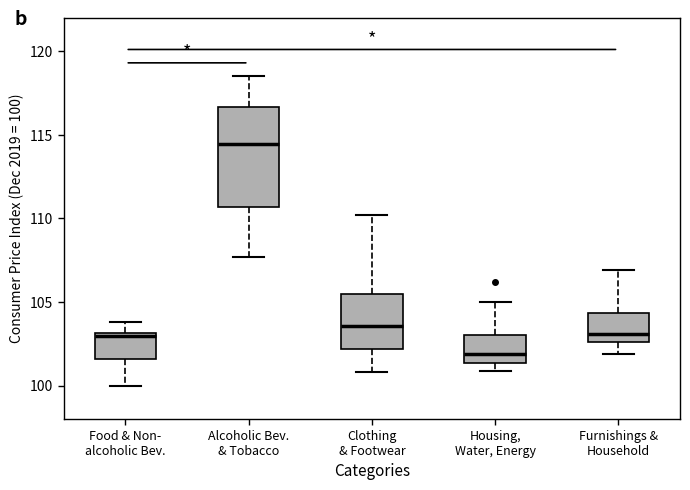

Reading left to right, transcribe this box plot: for each box, give where its median line is, the range the box spans, and where its two whiskers end, as read against the y-axis. The values are not printed on the chart, so give them approximately, as read against the axis.

Food & Non- alcoholic Bev.: median 103.0 (just below the box's upper edge), box 101.5 to 103.0, whiskers 100.0 to 104.0
Alcoholic Bev. & Tobacco: median 114.5, box 110.5 to 116.5, whiskers 107.5 to 118.5
Clothing & Footwear: median 103.5, box 102.0 to 105.5, whiskers 101.0 to 110.0
Housing, Water, Energy: median 102.0, box 101.5 to 103.0, whiskers 101.0 to 105.0
Furnishings & Household: median 103.0, box 102.5 to 104.5, whiskers 102.0 to 107.0